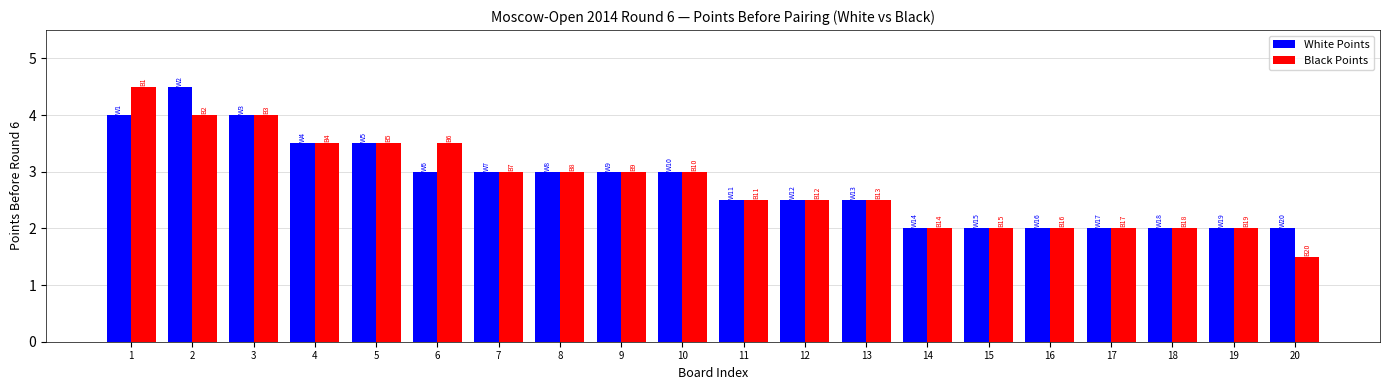

Rank the series at 6 from highest to lowest value.

Black Points, White Points